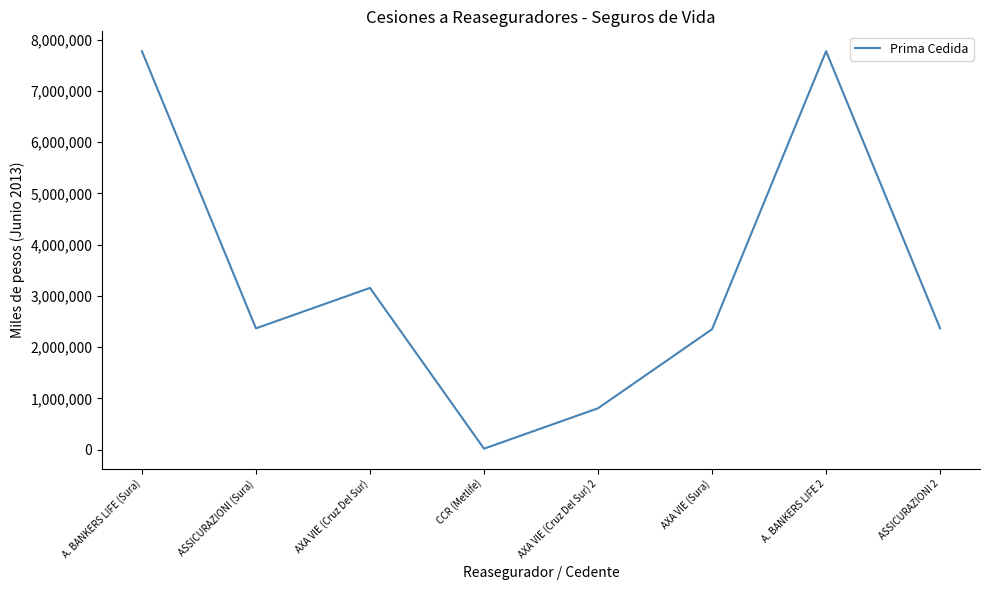

What is the greatest value displayed?

7777523